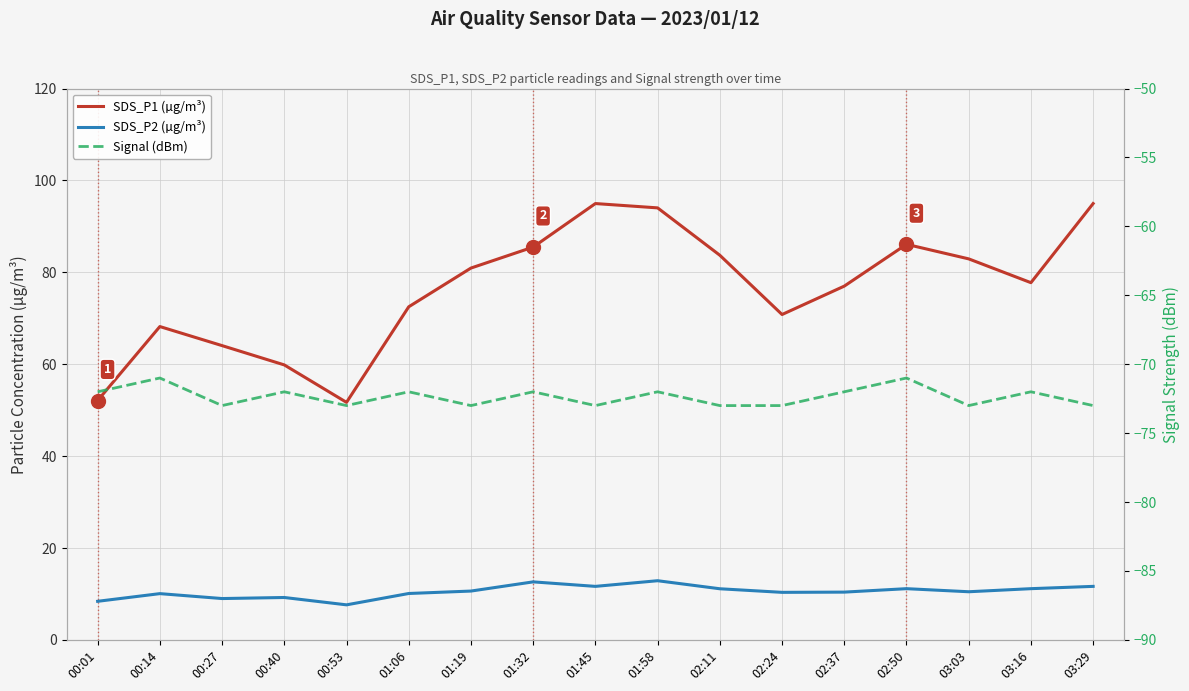

At which label does SDS_P1 (µg/m³) reach its minimum?

00:53